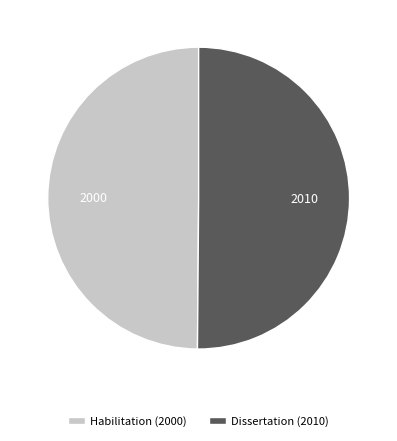

Combined, do Habilitation (2000) and Dissertation (2010) account for over 50%?

Yes